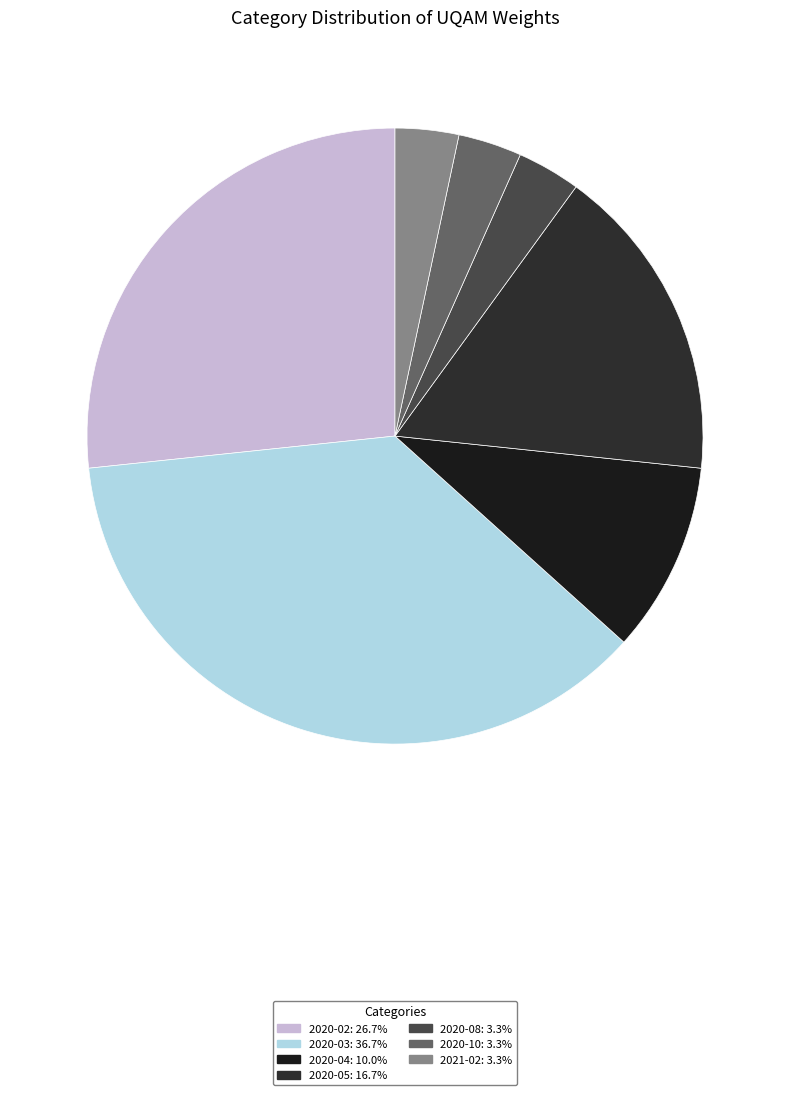

Which slice is the smallest?

2020-08